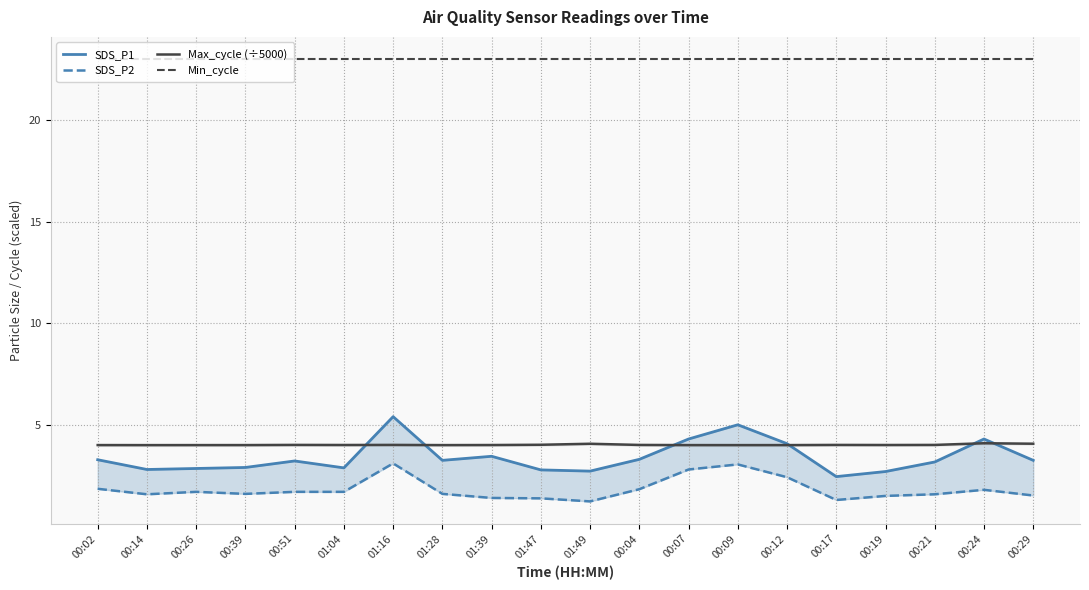

Which series has the largest total across all categories?

Min_cycle